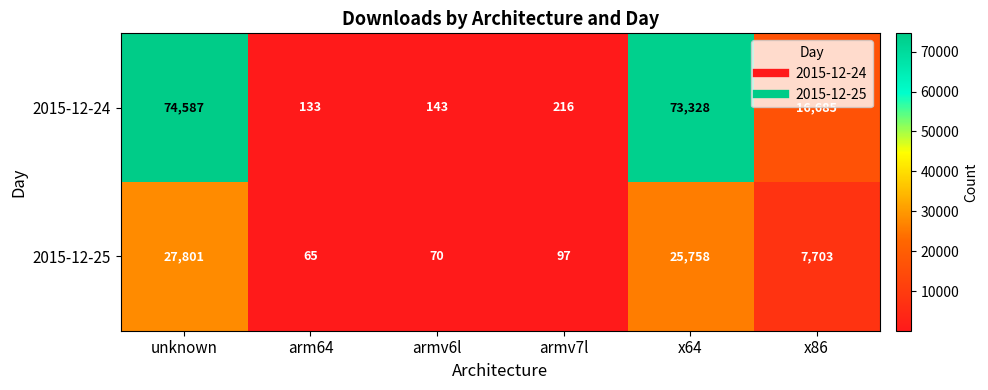

True or false: 2015-12-25 has a value of 25758 at x64.

True